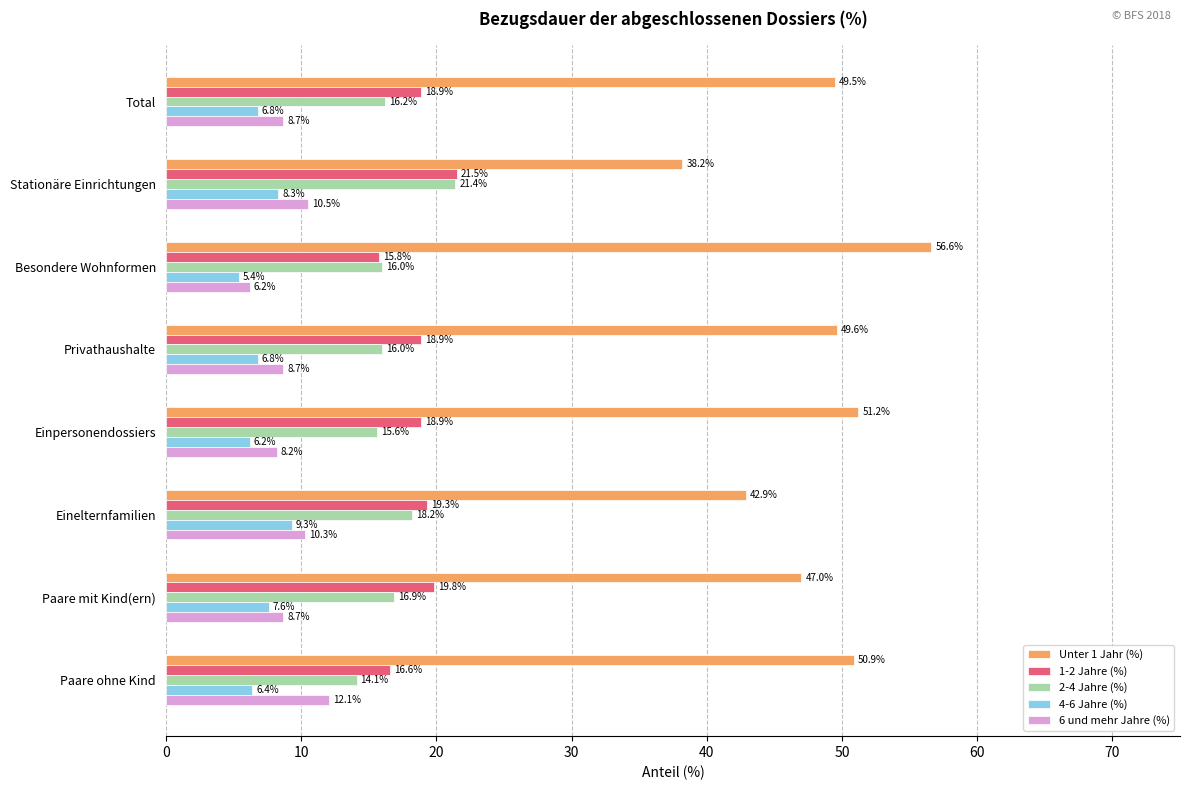

What is the maximum value shown in the chart?

56.6